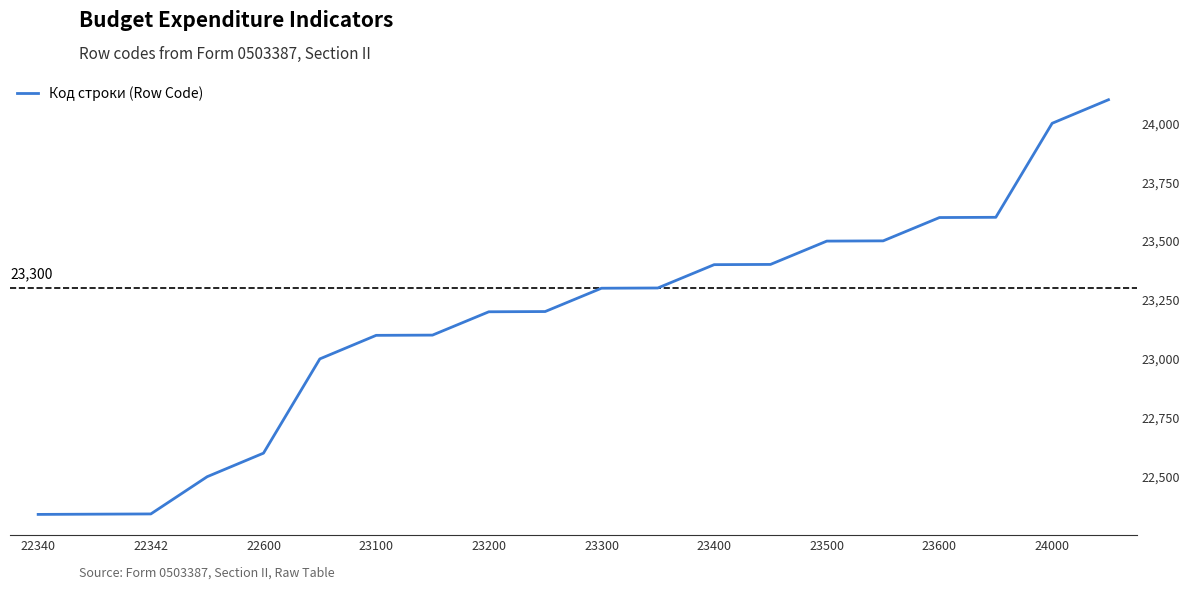

What is the value of the 6th point from the left?

23000